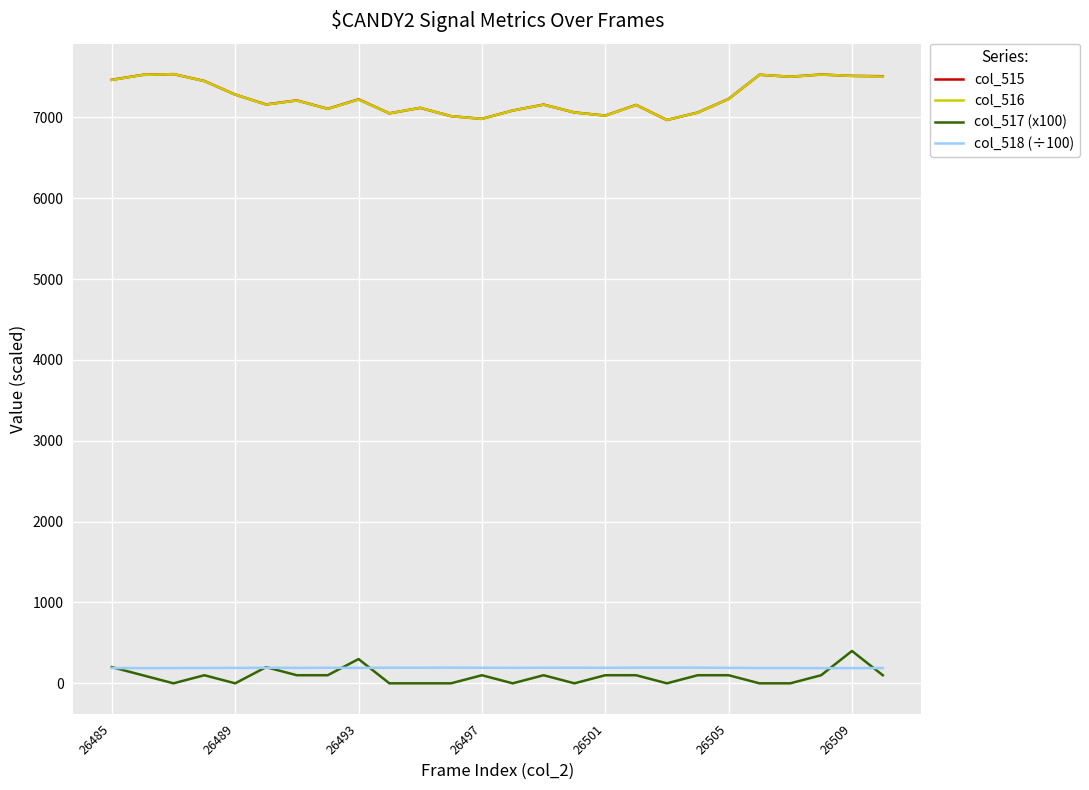

What is the average value of the col_515 series?

7246.7